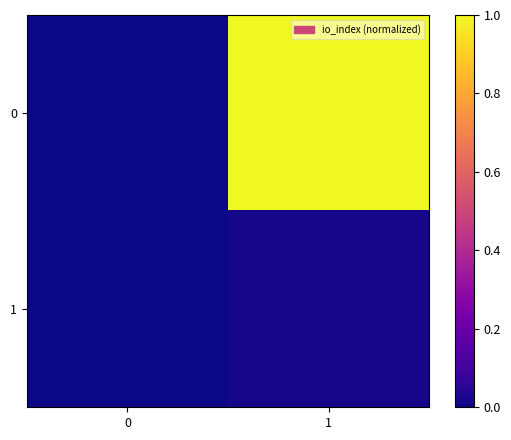

Reading left to right, what are all the values shown in this chart?

0: 0=0.0	1=1.0
1: 0=0.0	1=0.0